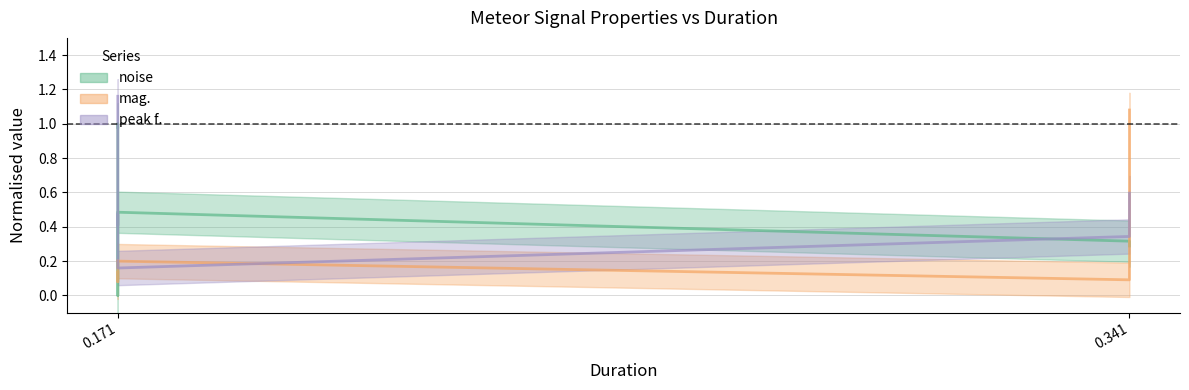

At which category is the sum across all series the highest?

0.171